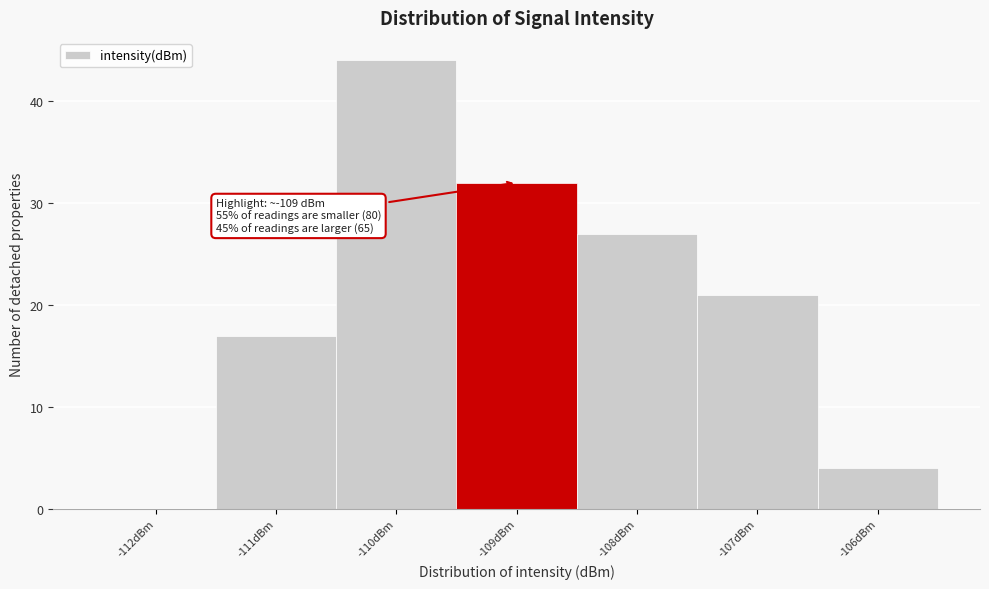

Over which range of the x-axis is the bar tallest?

-110.5 to -109.5